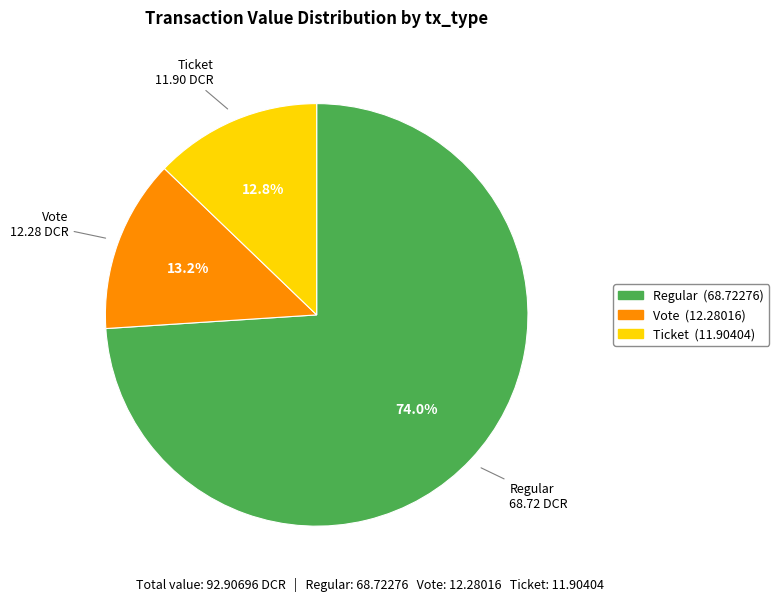

How many segments does this pie chart have?

3